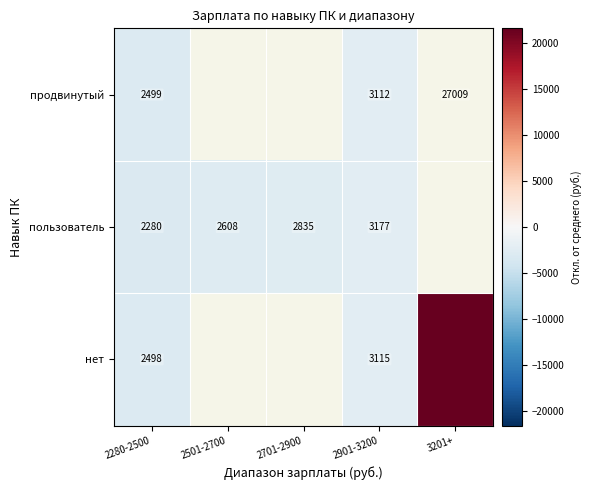

Which series changed the most between 2280-2500 and 2901-3200?

пользователь